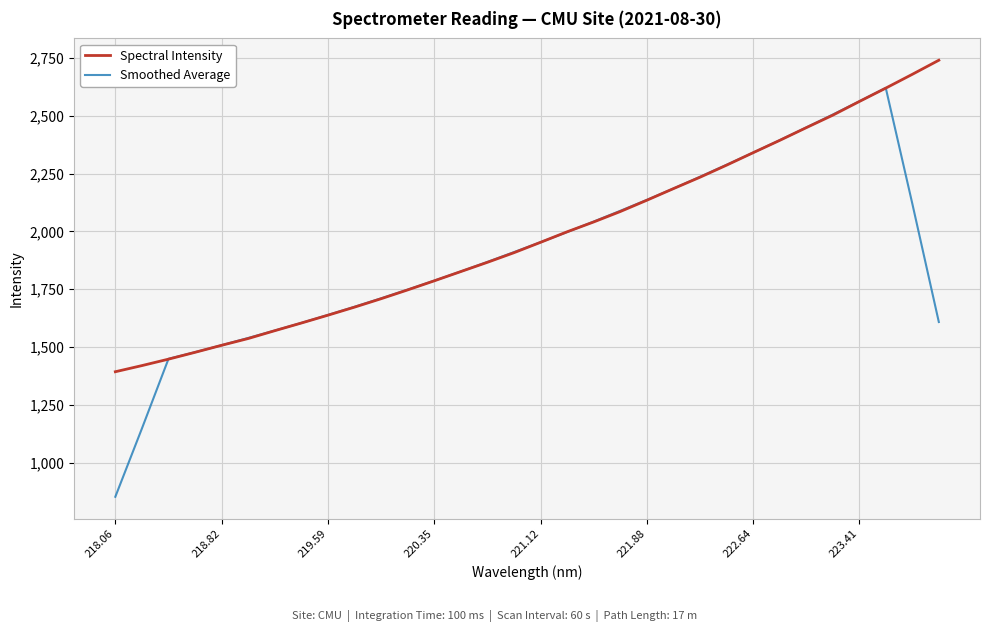

Which series has the largest range (max minus min)?

Smoothed Average